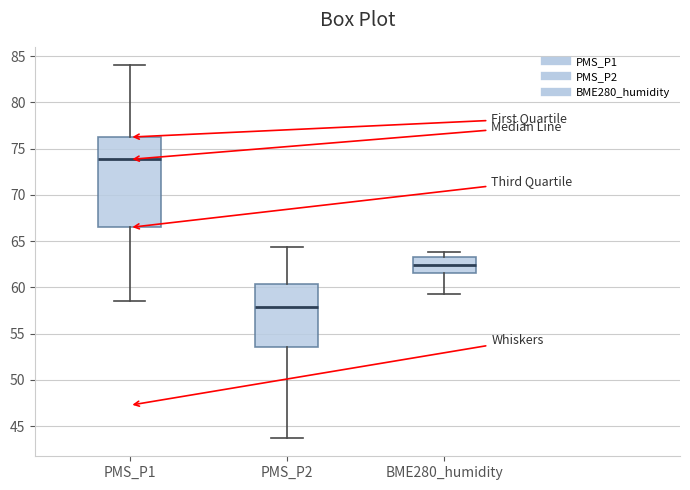

Reading left to right, read every box against the y-axis: the position of its median line, the range the box covers, and the ends of its whiskers. The values are not printed on the chart, so give them approximately, as read against the axis.

PMS_P1: median 74.0, box 66.5 to 76.5, whiskers 58.5 to 84.0
PMS_P2: median 58.0, box 53.5 to 60.5, whiskers 44.0 to 64.5
BME280_humidity: median 62.5, box 61.5 to 63.0, whiskers 59.5 to 64.0